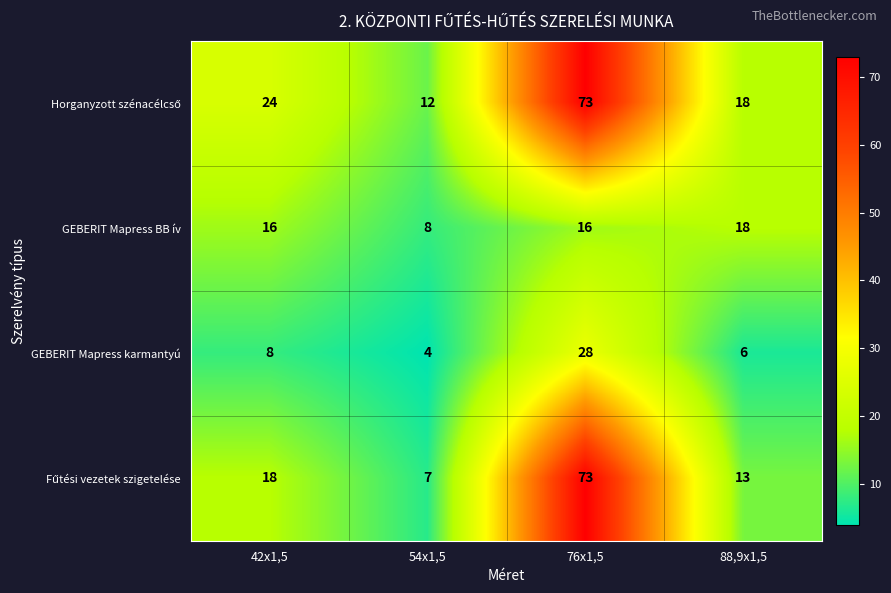

How many values in the GEBERIT Mapress BB ív series are below 16?

1